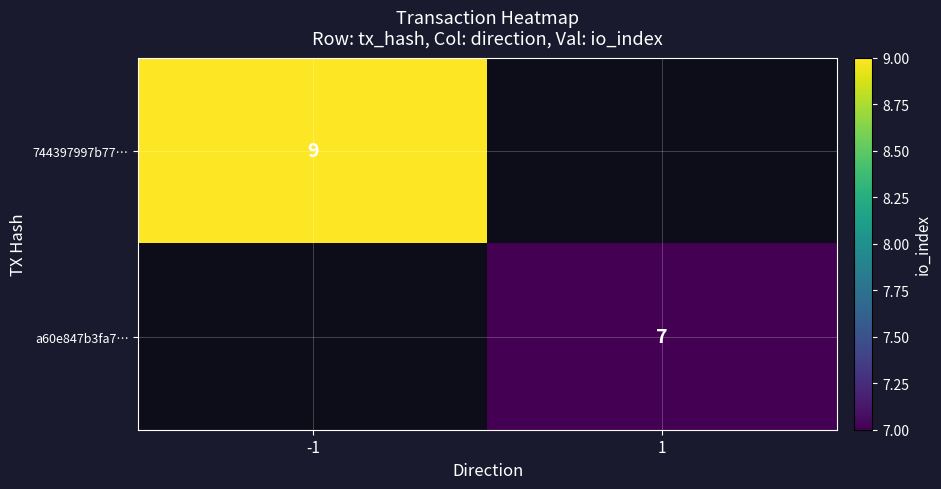

True or false: 744397997b77… has a value of 2 at -1.

False